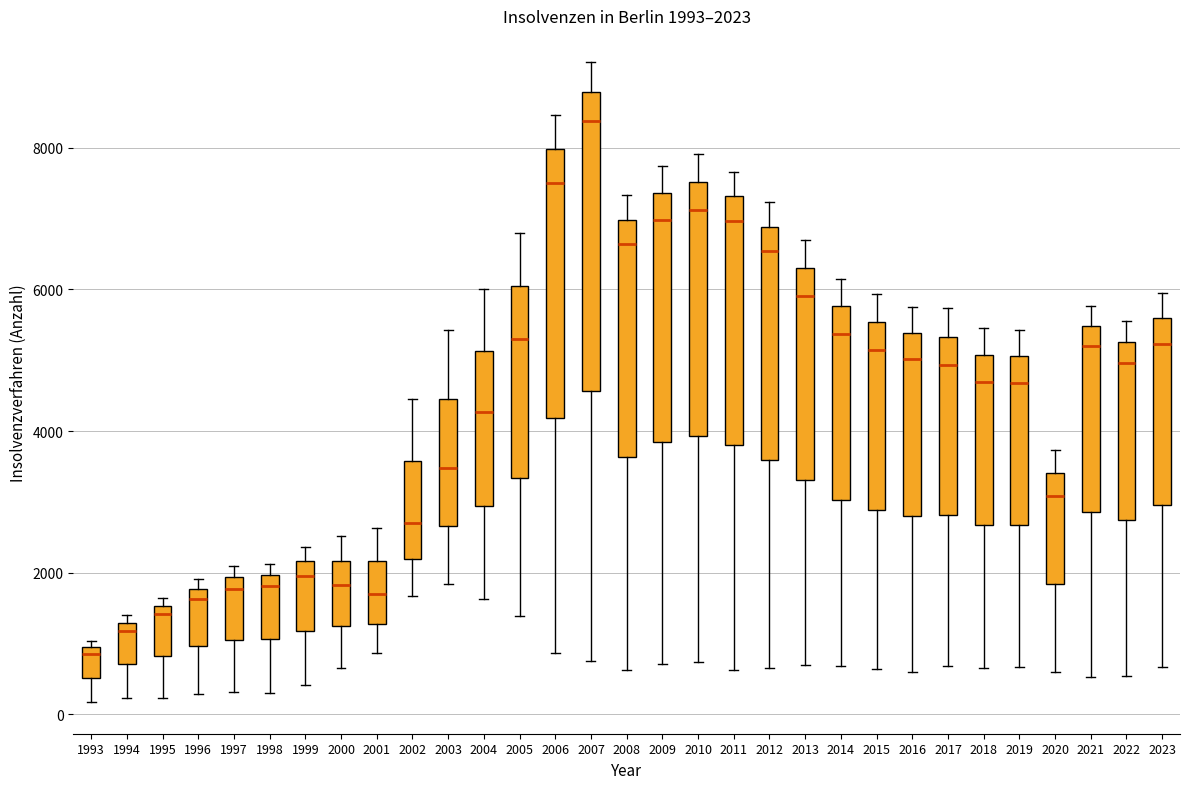

Comparing the boxes themselves (not the whiskers), which one is the tallest?

2007